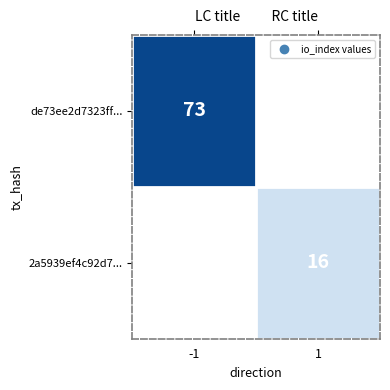

Is the value of de73ee2d7323ff... at -1 greater than the value of 2a5939ef4c92d7... at 1?

Yes